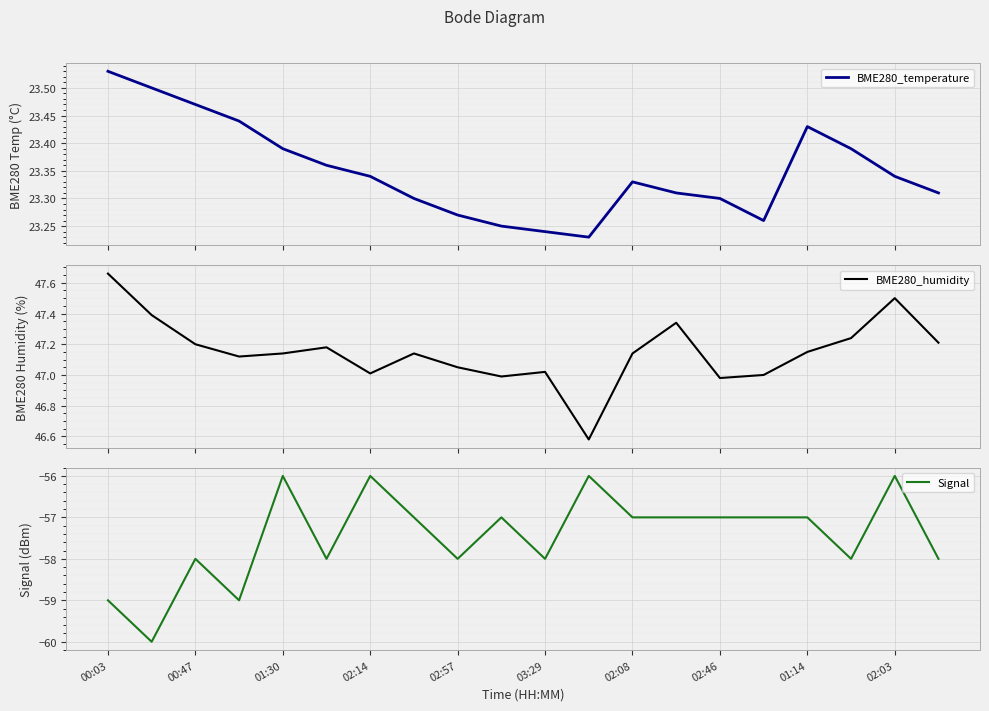

Which category has the highest value in the BME280_temperature series?

00:03